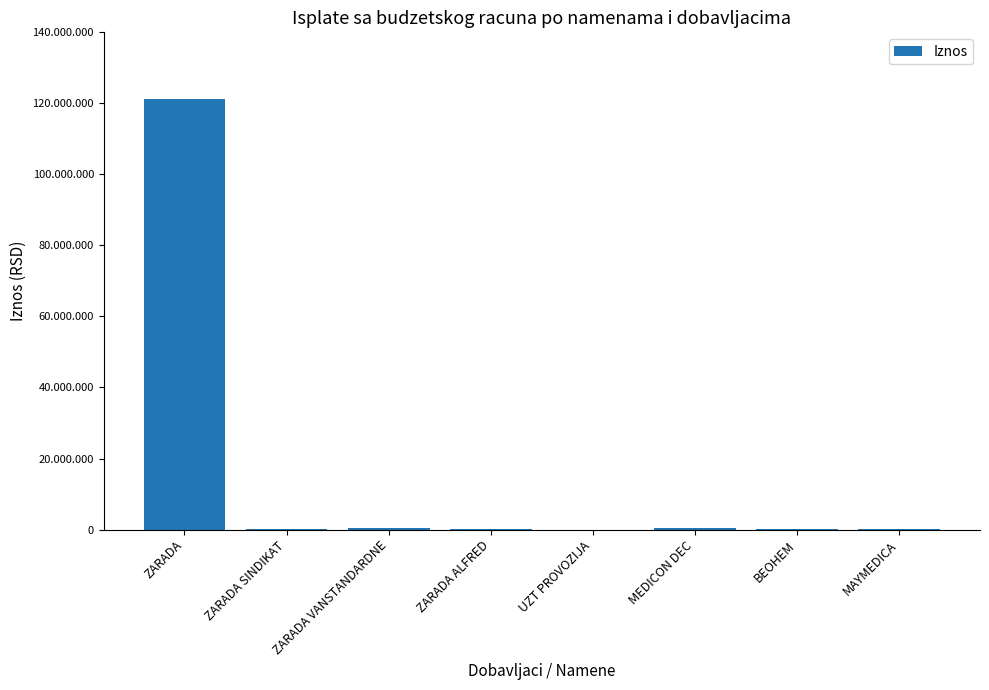

What is the smallest value displayed?

6412.5